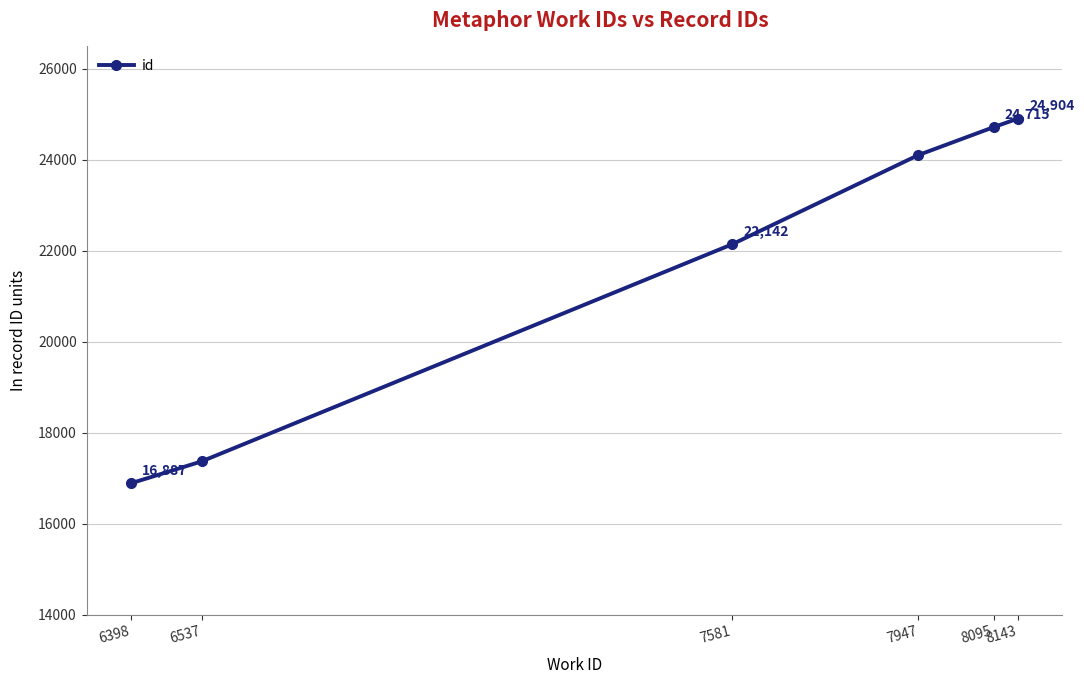

Reading left to right, transcribe all the data shown in this chart.

16887	17368	22142	24102	24715	24904